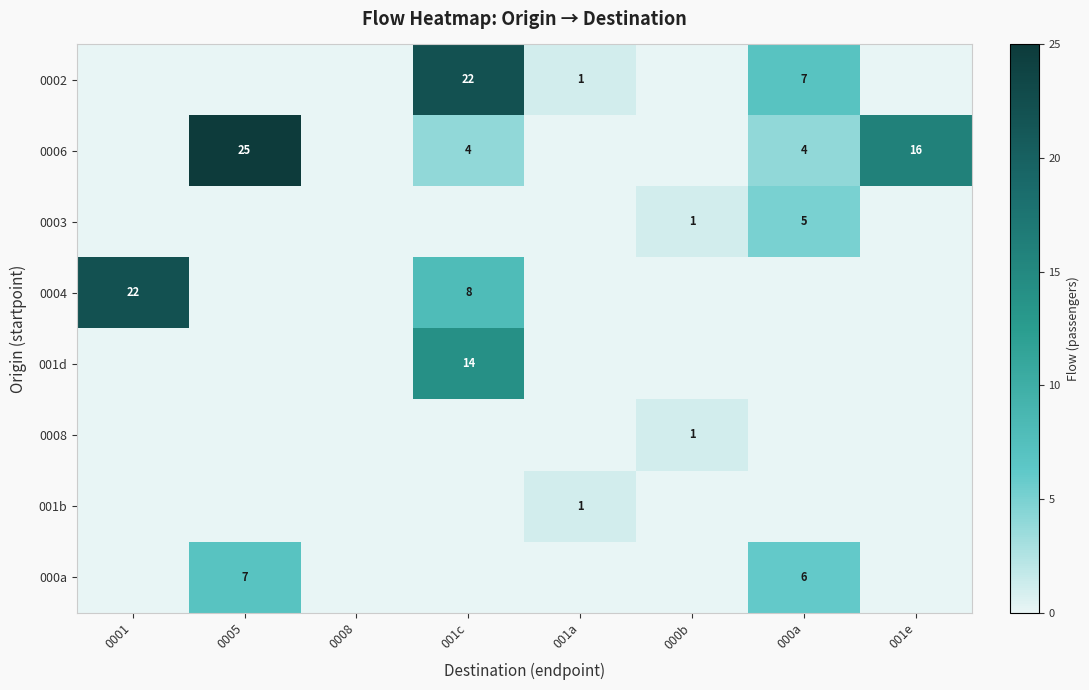

Between 000b and 001a, which is larger?

001a